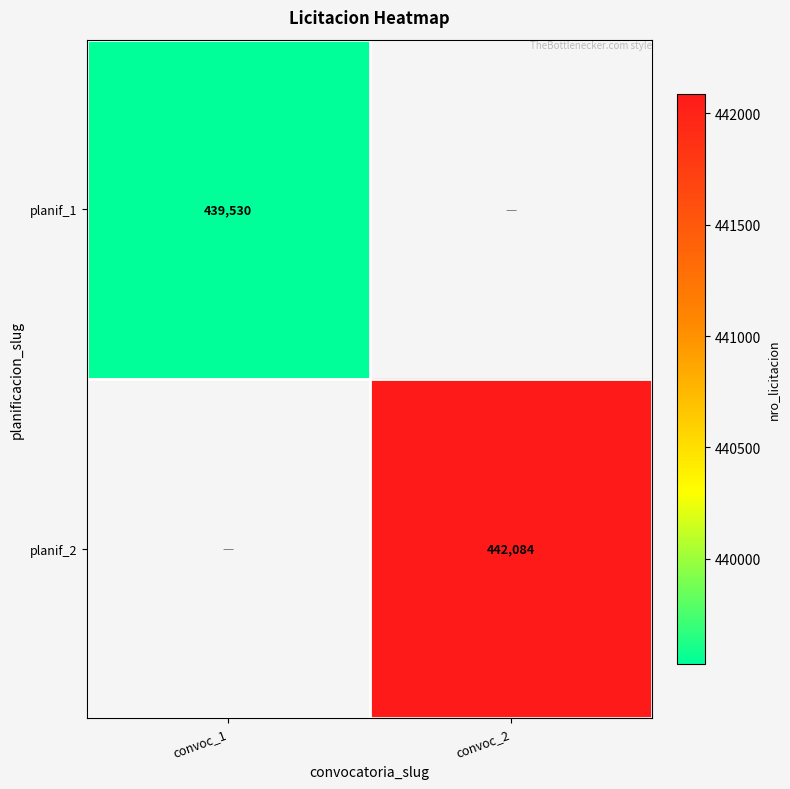

Is the value of planif_1 at convoc_1 greater than the value of planif_2 at convoc_2?

No